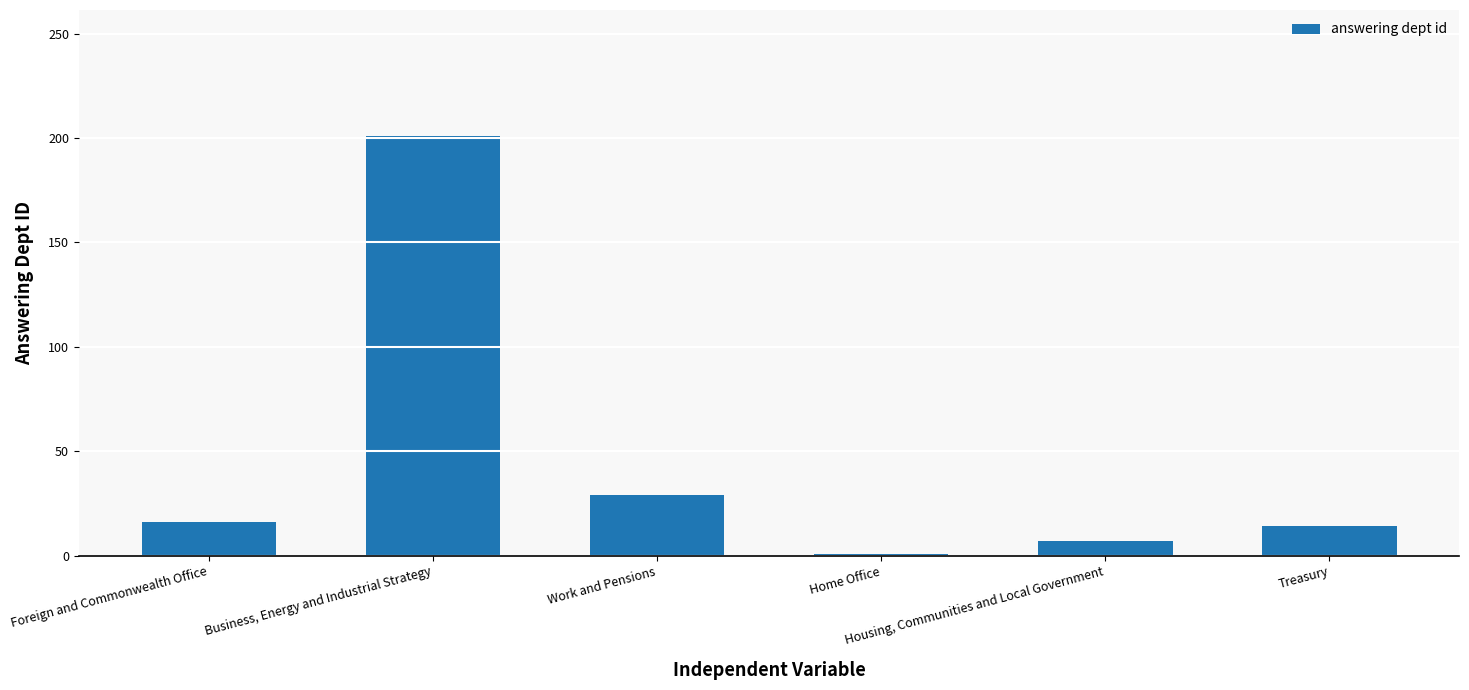

What is the greatest value displayed?

201